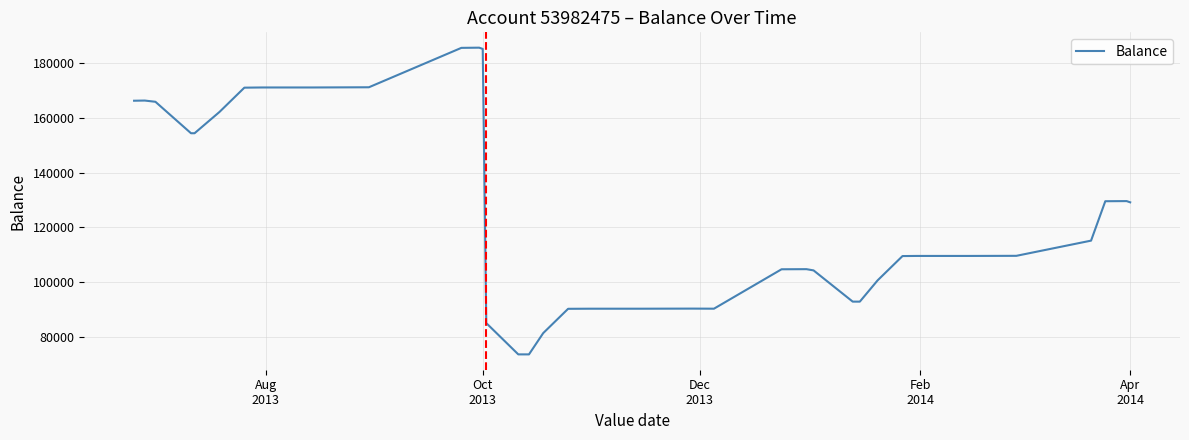

What is the smallest value displayed?

73693.3